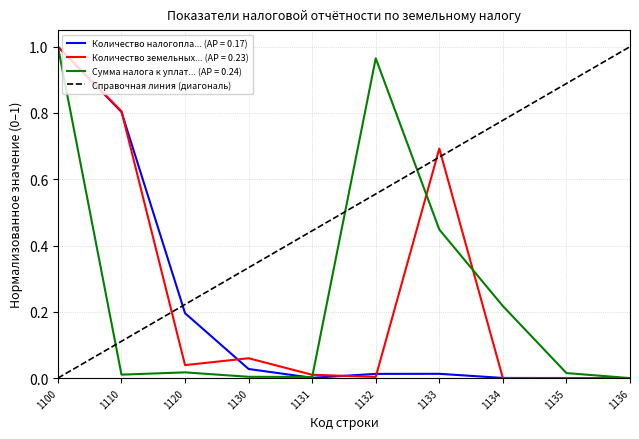

Is the value of Количество налогоплательщиков at 1130 greater than the value of Сумма налога к уплате (тыс. руб.) at 1135?

Yes